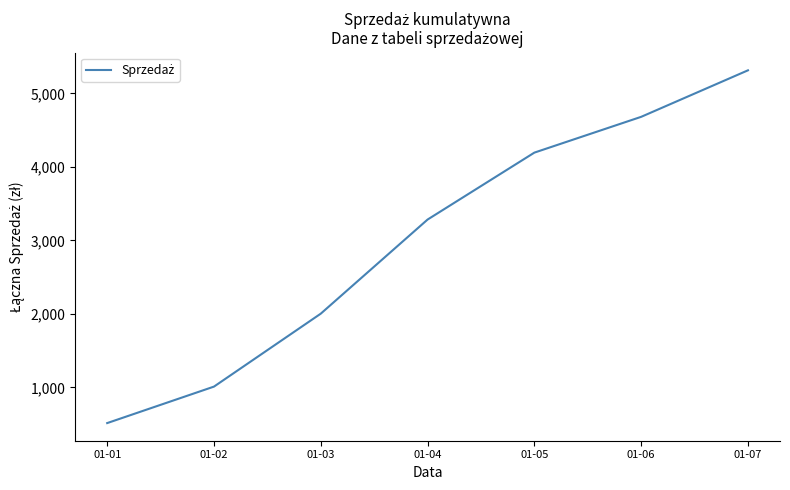

What is the smallest value displayed?

514.6